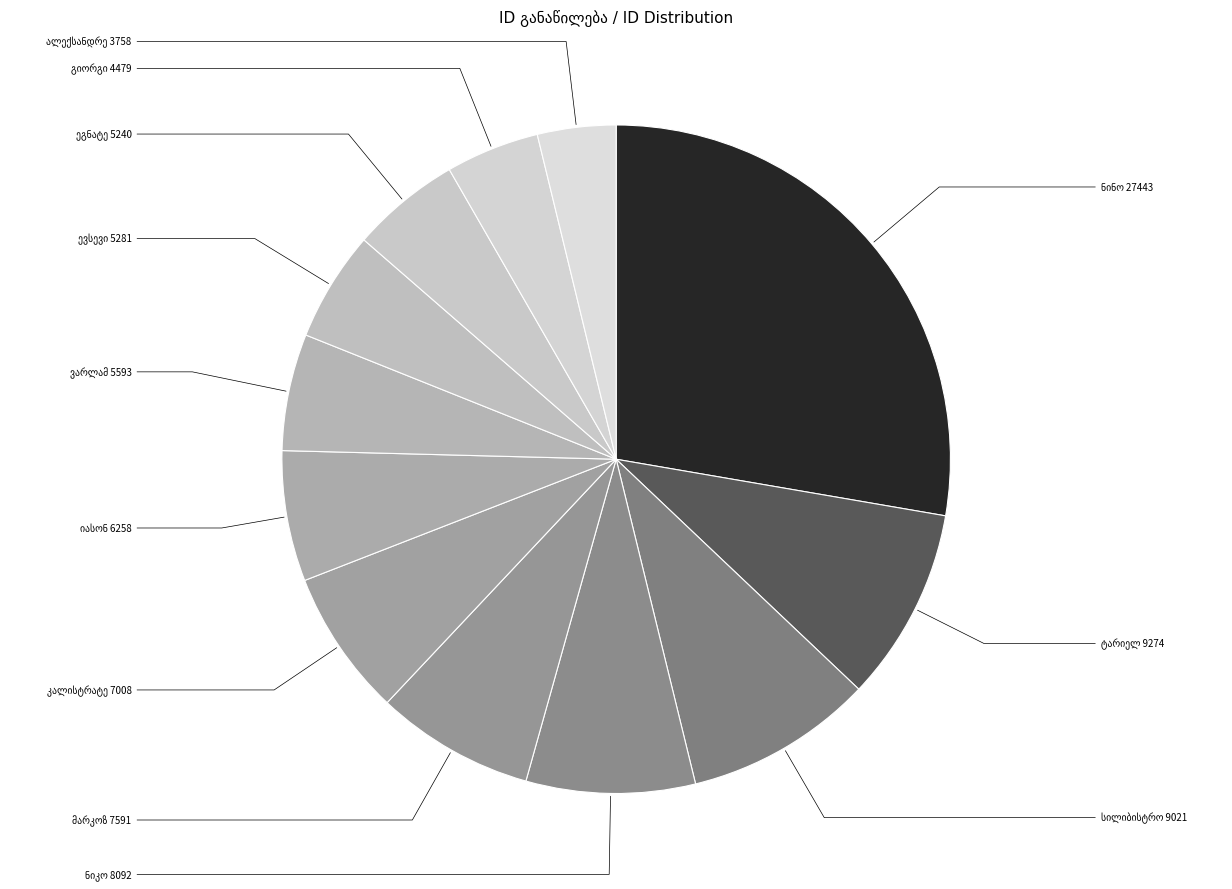

How much of the chart is everything except ვარლამ თეიმურაზის ძე გოჩელეიშვილი?

94.4%